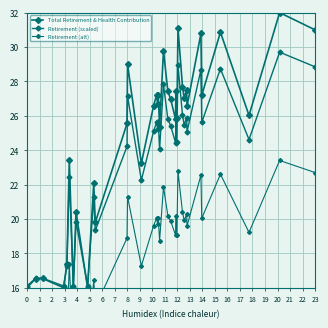

Count the number of categories in the chart.

36